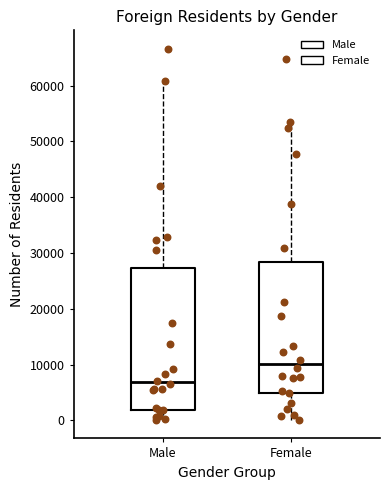

Comparing the boxes themselves (not the whiskers), which one is the tallest?

Male